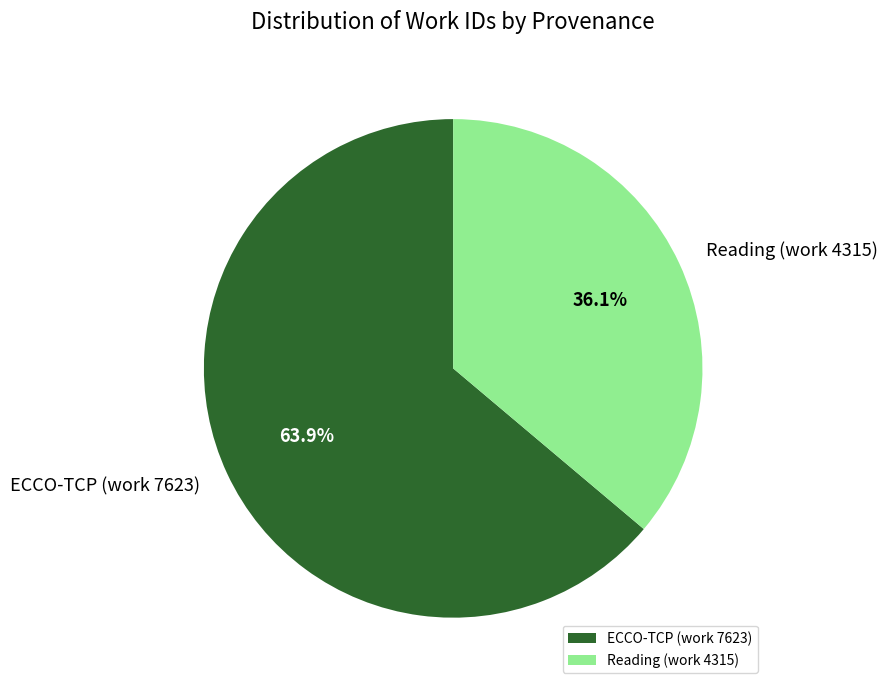

To the nearest percent, what is the difference between the Reading (work 4315) and ECCO-TCP (work 7623) slice percentages?

28%